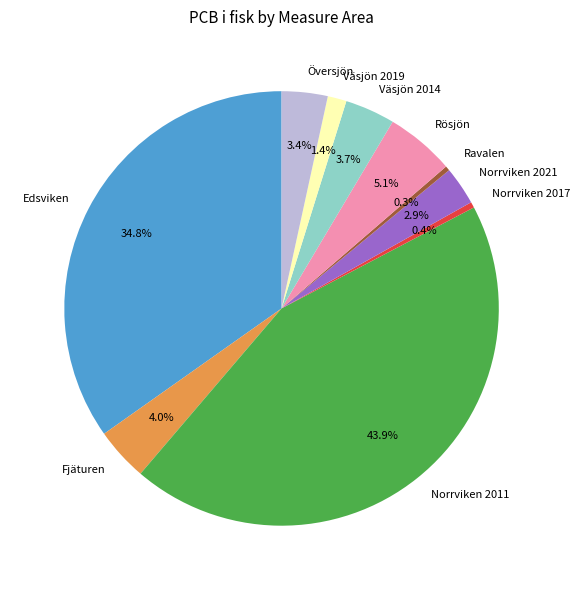

The Ravalen slice represents 7% of the pie. True or false?

False